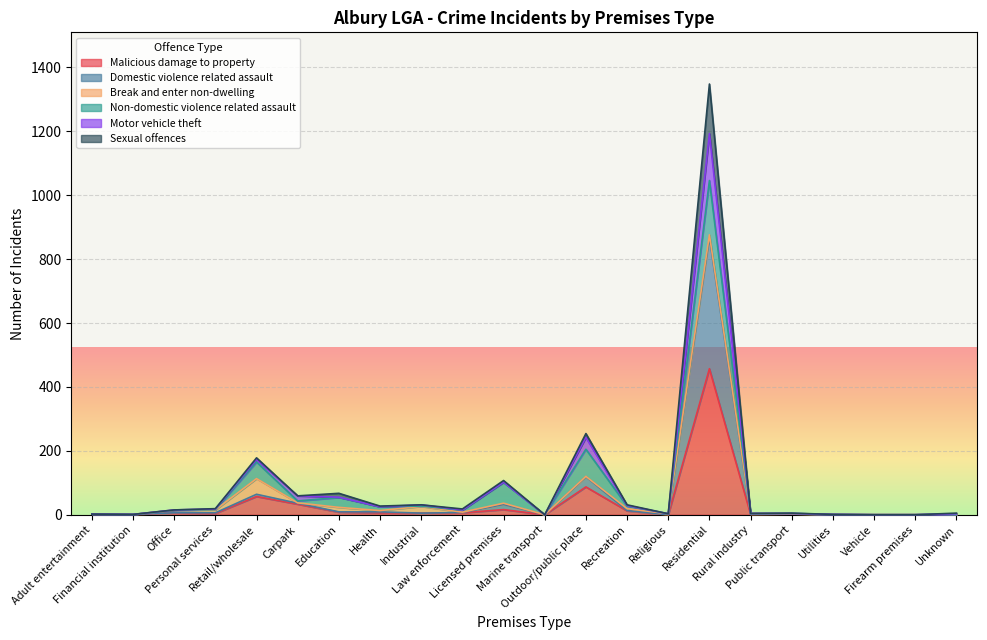

What are all the series names shown in the legend?

Malicious damage to property, Domestic violence related assault, Break and enter non-dwelling, Non-domestic violence related assault, Motor vehicle theft, Sexual offences